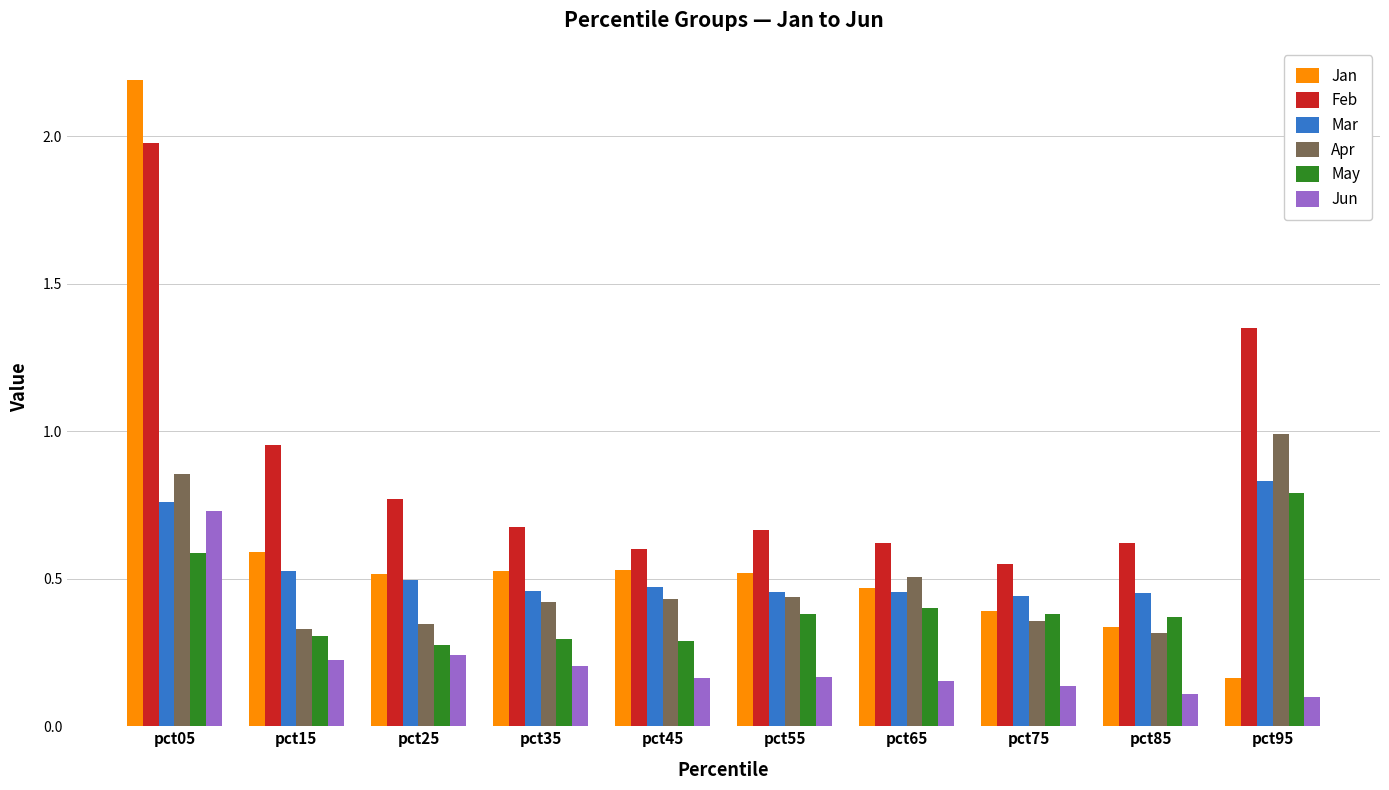

Is the value of Feb at pct85 greater than the value of May at pct45?

Yes